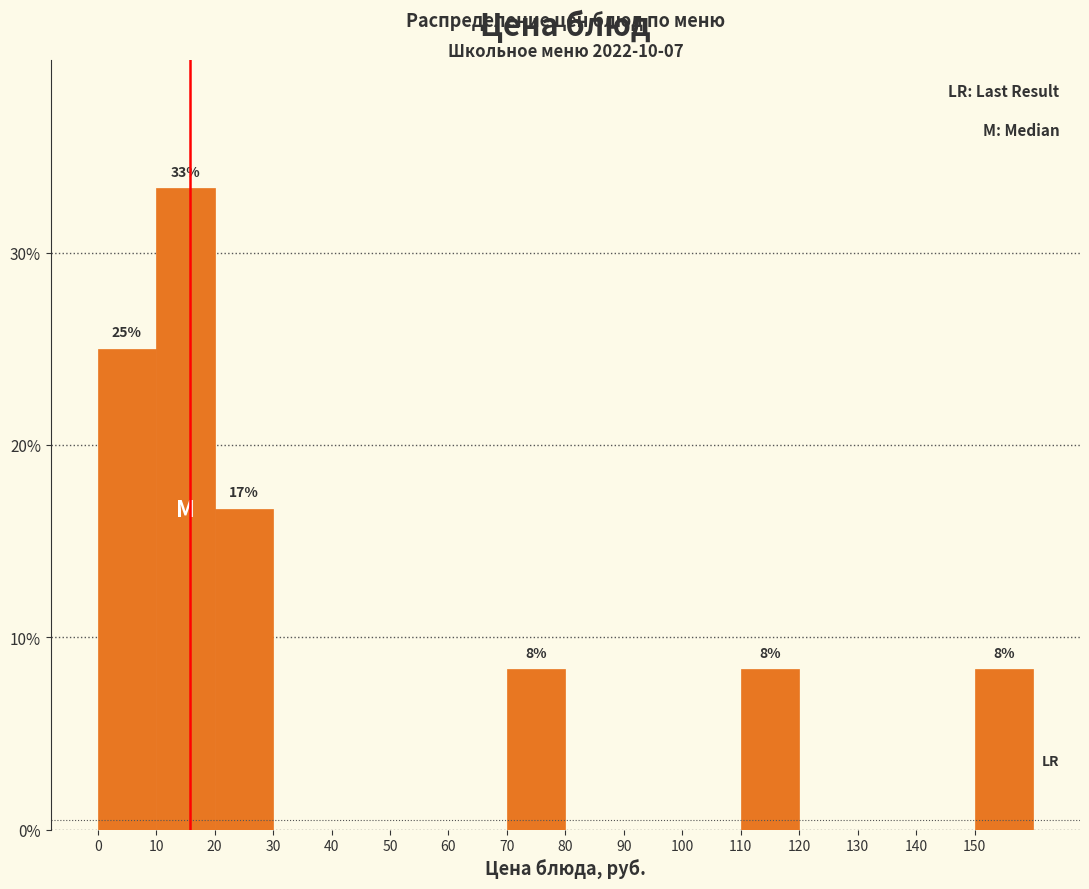

Over which range of the x-axis is the bar tallest?

10 to 20